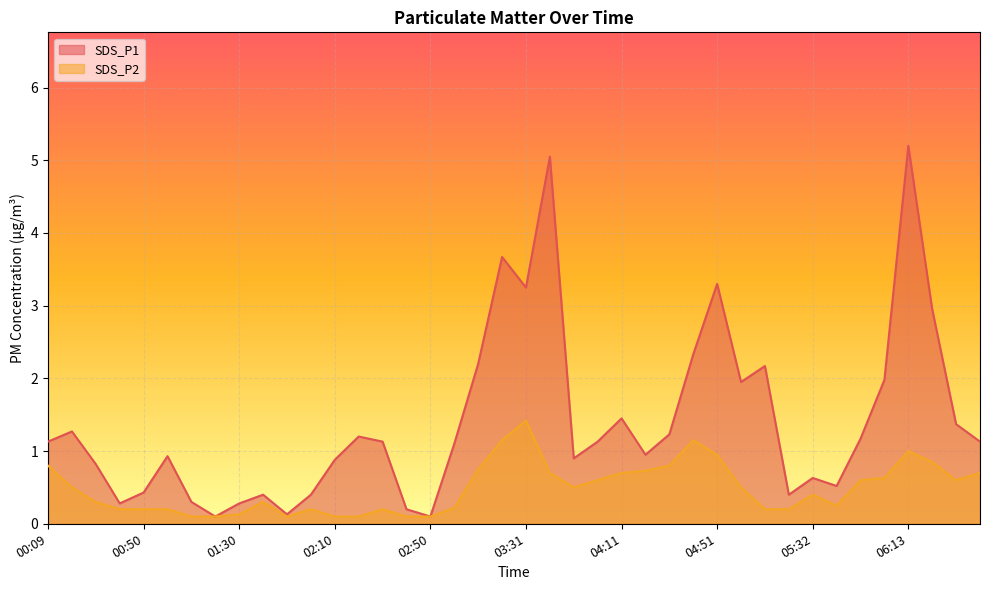

Between 05:02 and 06:23, which series saw the biggest shift?

SDS_P1